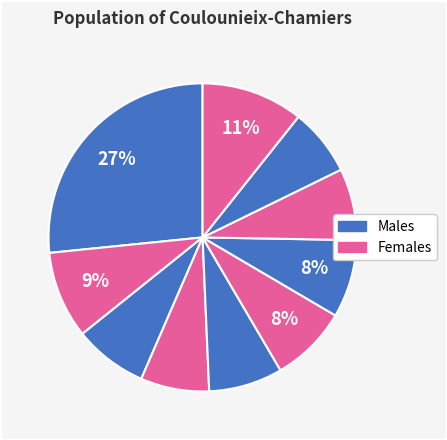

How many slices are in this pie chart?

10